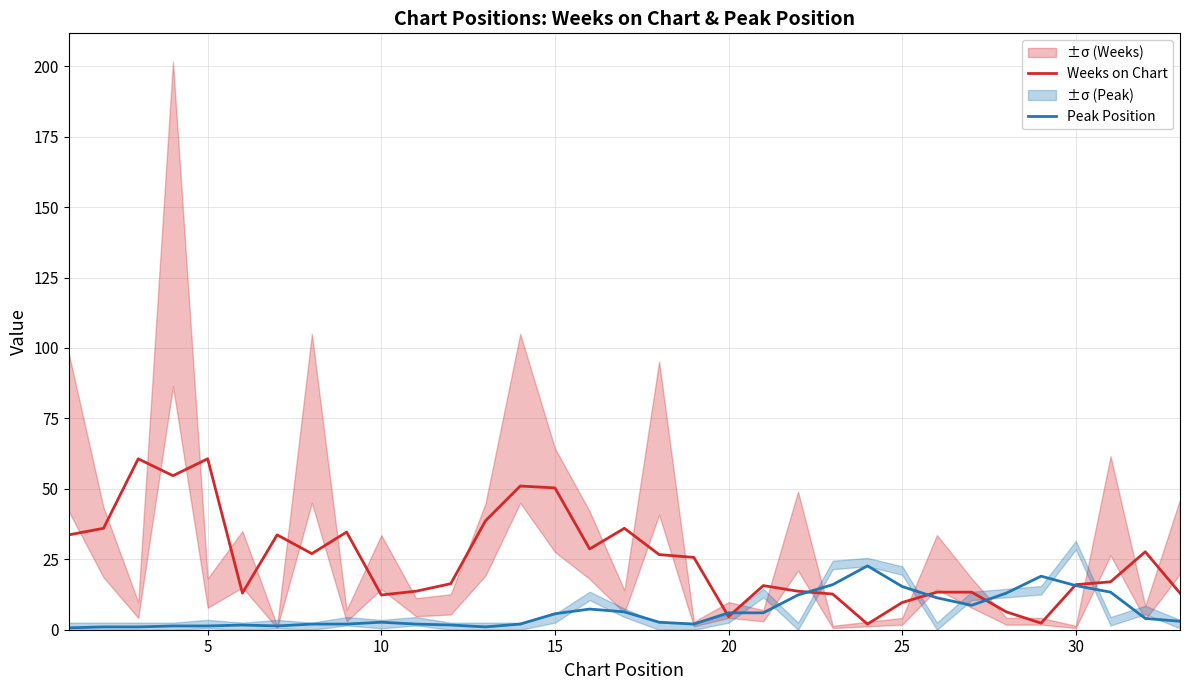

What are all the series names shown in the legend?

Weeks on Chart, Peak Position